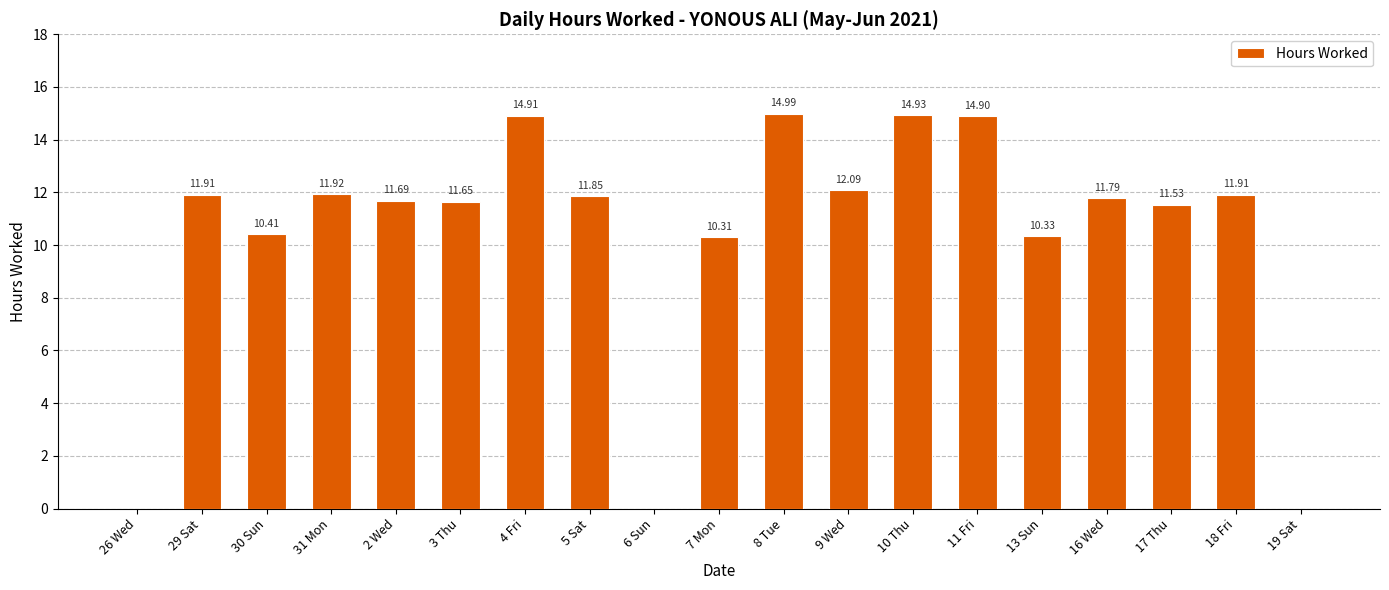

True or false: the data shows 15.0 at 13 Sun.

False